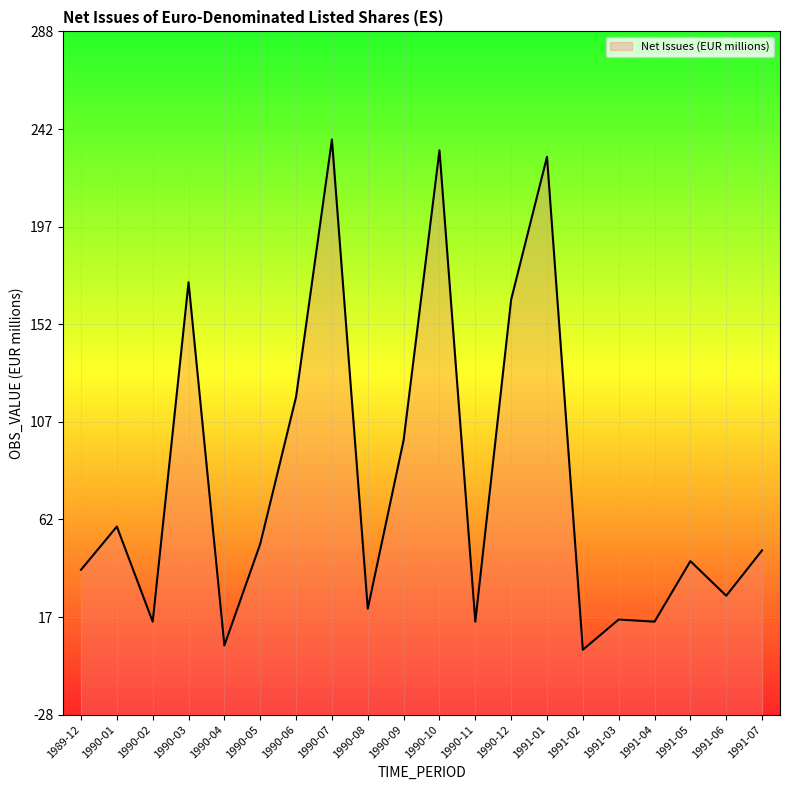

Count the number of values greater than 48.

9